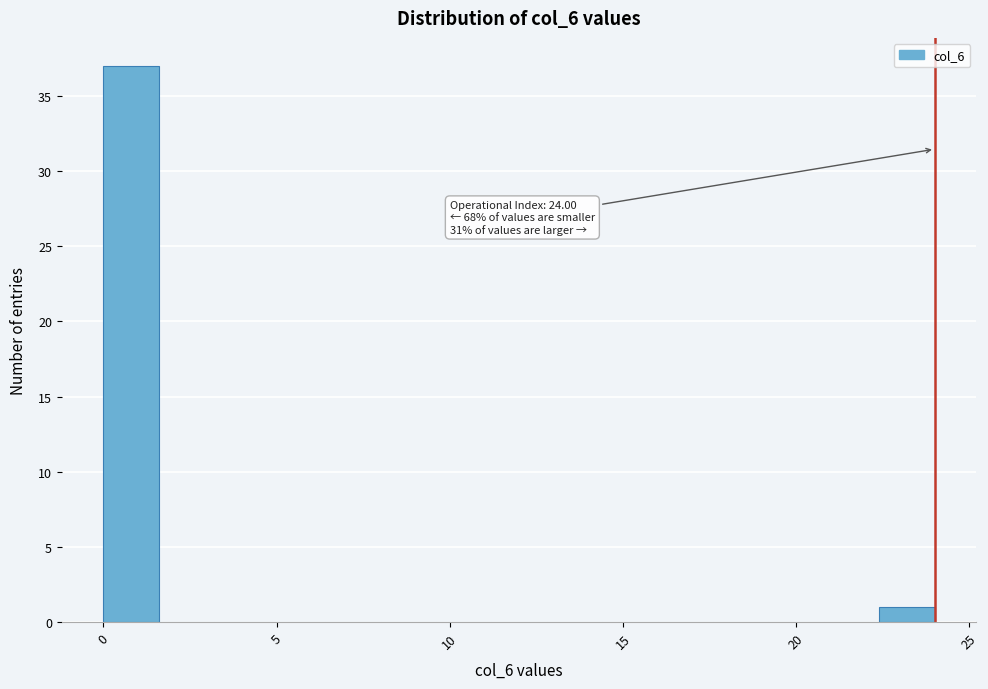

Read against the x-axis, roughly where is the centre of the tallest bar?

1.0